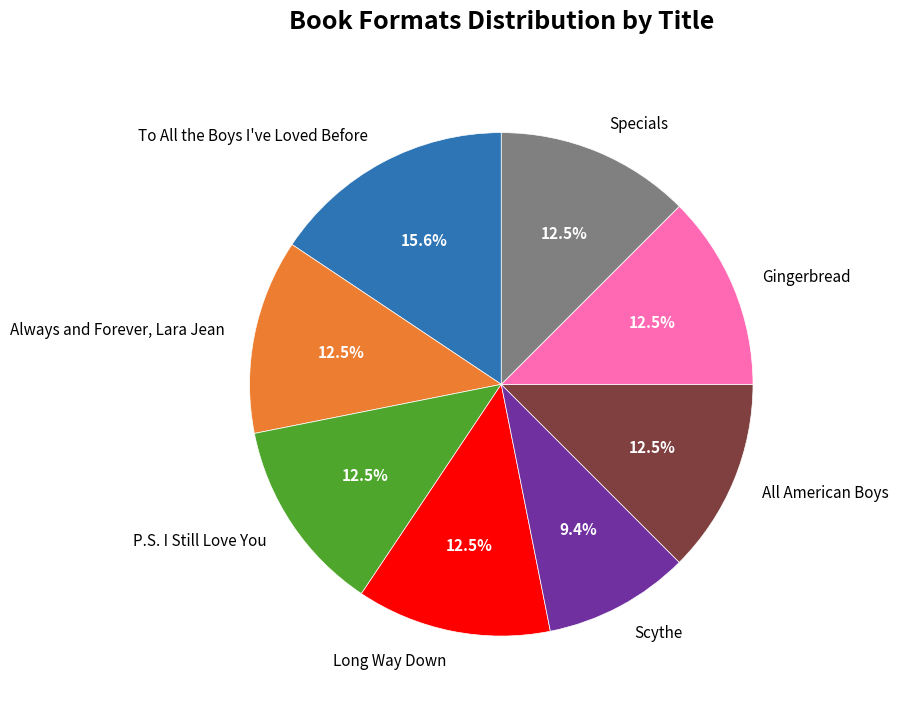

What is the largest slice in the pie chart?

To All the Boys I've Loved Before